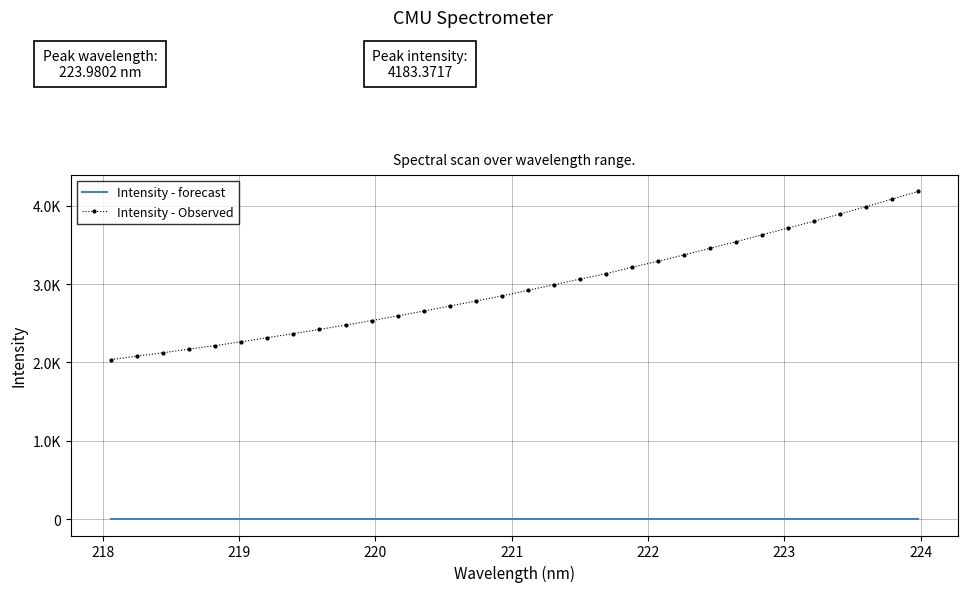

What are all the series names shown in the legend?

Intensity - forecast, Intensity - Observed